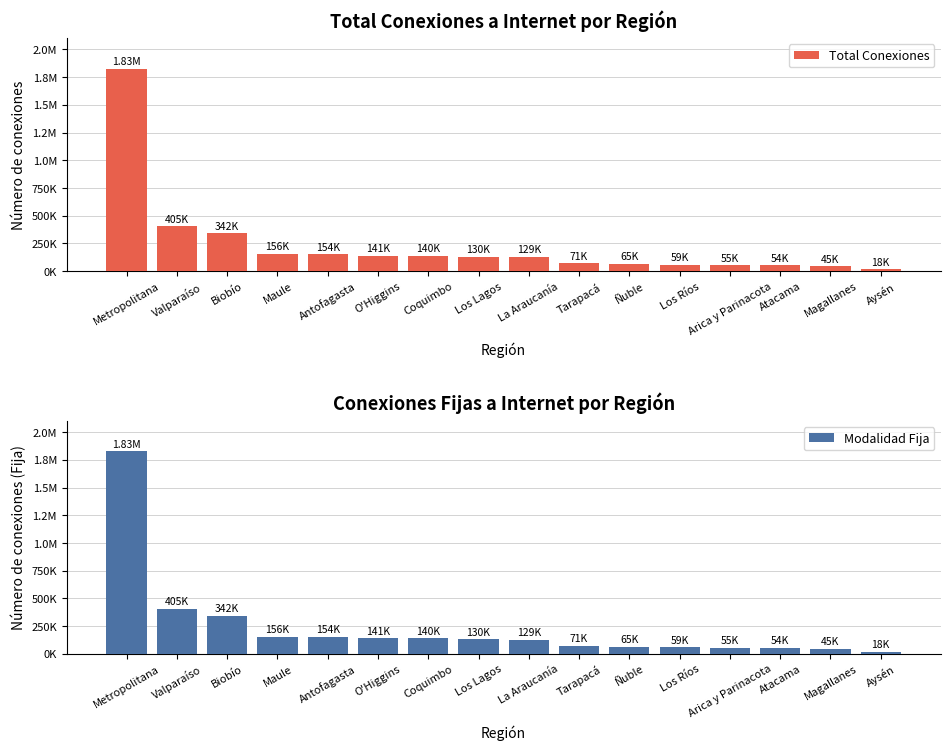

Which series changed the most between Maule and Atacama?

Total Conexiones